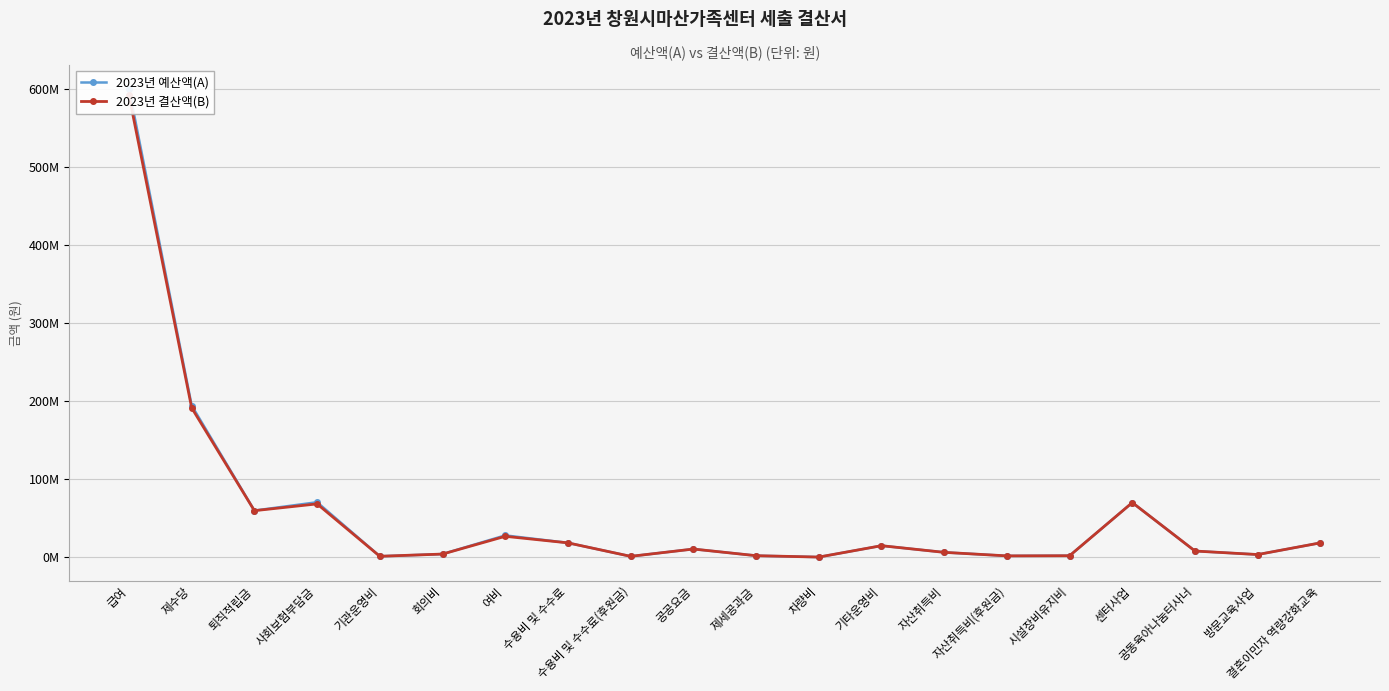

Reading right to left, what are all the values shown in this chart?

2023년 예산액(A): 결혼이민자 역량강화교육=18480000	방문교육사업=3500000	공동육아나눔터사너=8000000	센터사업=70000000	시설장비유지비=2000000	자산취득비(후원금)=1800000	자산취득비=6320000	기타운영비=14834000	차량비=263000	제세공과금=2050020	공공요금=10557730	수용비 및 수수료(후원금)=1200000	수용비 및 수수료=18465300	여비=28026600	회의비=4121150	기관운영비=1278850	사회보험부담금=70495110	퇴직적립금=59802260	제수당=194245610	급여=600011930
2023년 결산액(B): 결혼이민자 역량강화교육=18480000	방문교육사업=3500000	공동육아나눔터사너=8000000	센터사업=70000000	시설장비유지비=2000000	자산취득비(후원금)=1800000	자산취득비=6320000	기타운영비=14834000	차량비=263000	제세공과금=2050020	공공요금=10557730	수용비 및 수수료(후원금)=1200000	수용비 및 수수료=18465300	여비=26845600	회의비=4121150	기관운영비=1278850	사회보험부담금=68342910	퇴직적립금=59658360	제수당=191293510	급여=591363290